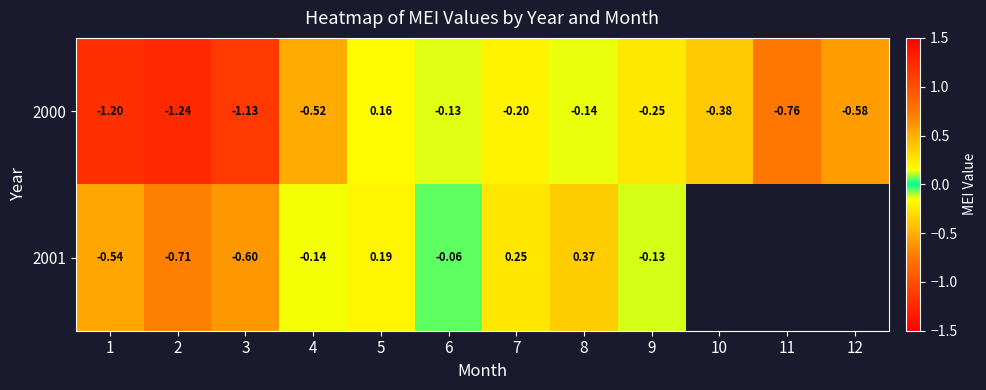

List the series in order of their peak value, lowest first.

2000, 2001